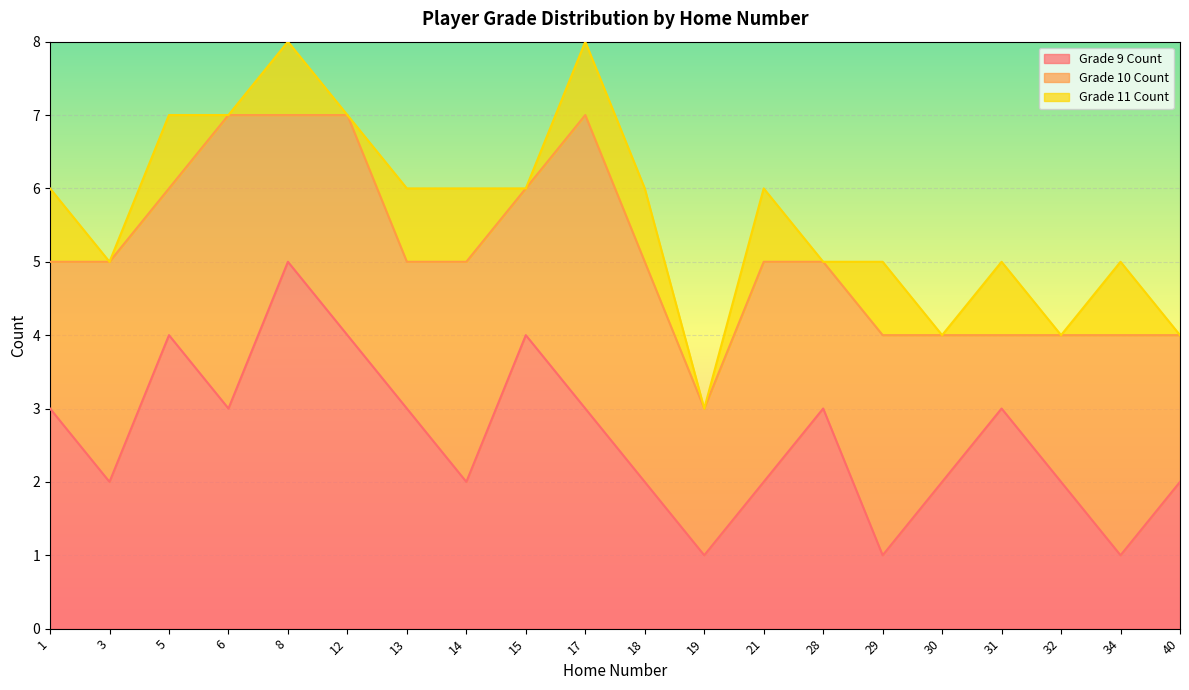

How many data points does each series have?

20